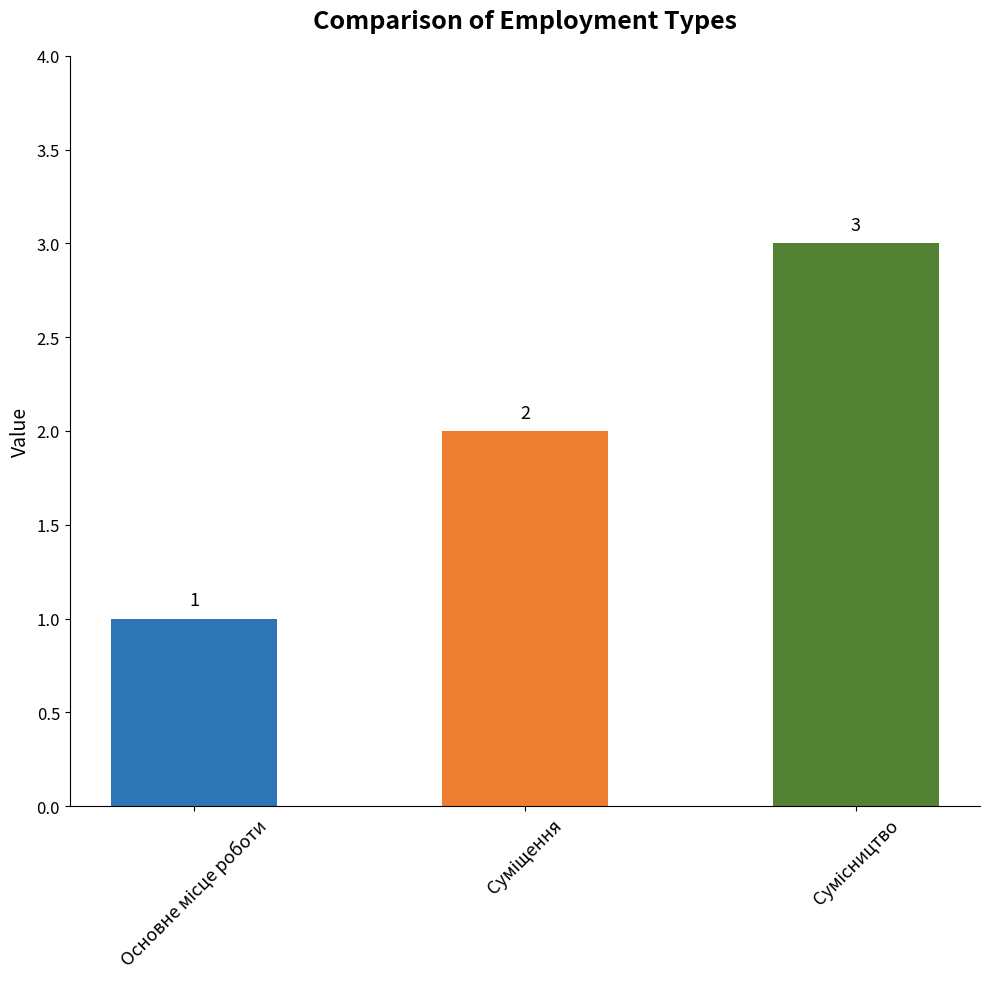

What is the value of the 3rd bar from the left?

3